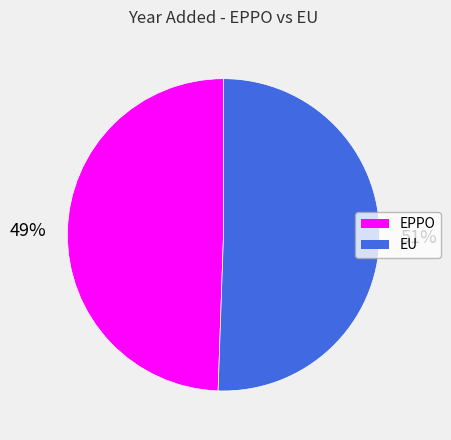

To the nearest percent, what is the average slice percentage?

50%